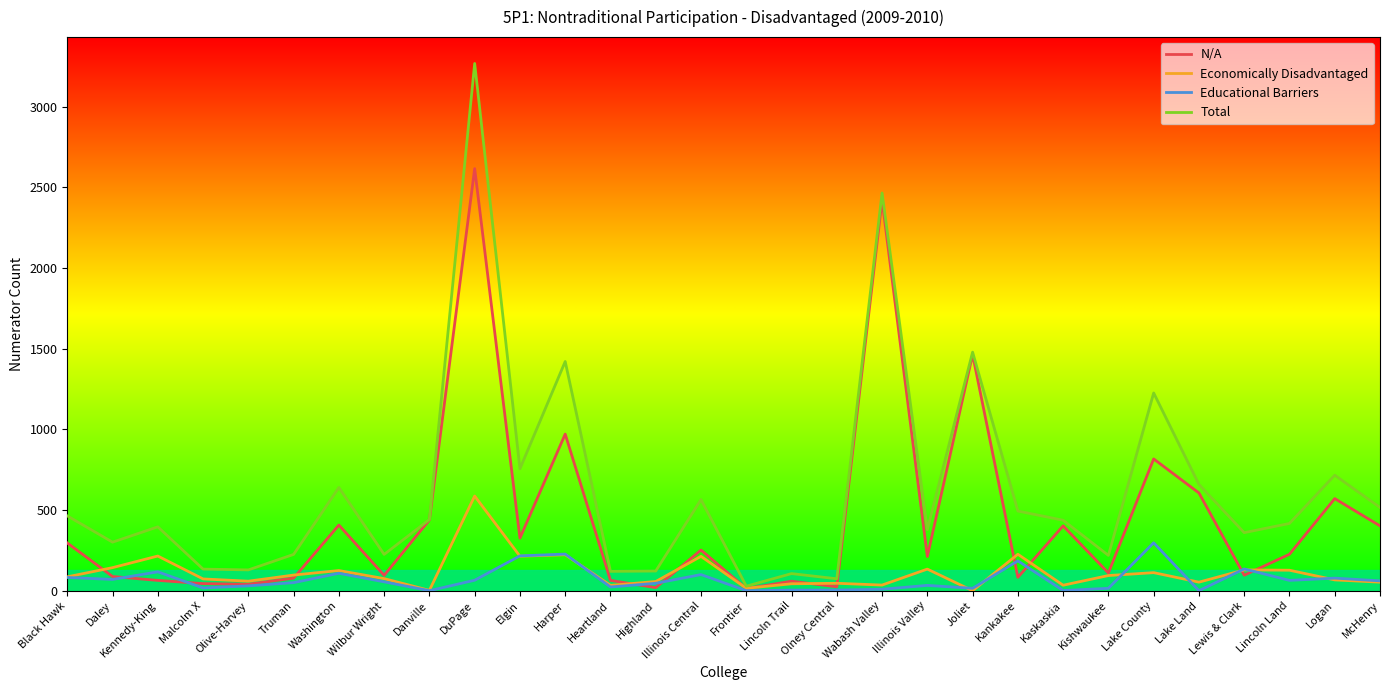

What are all the series names shown in the legend?

N/A, Economically Disadvantaged, Educational Barriers, Total